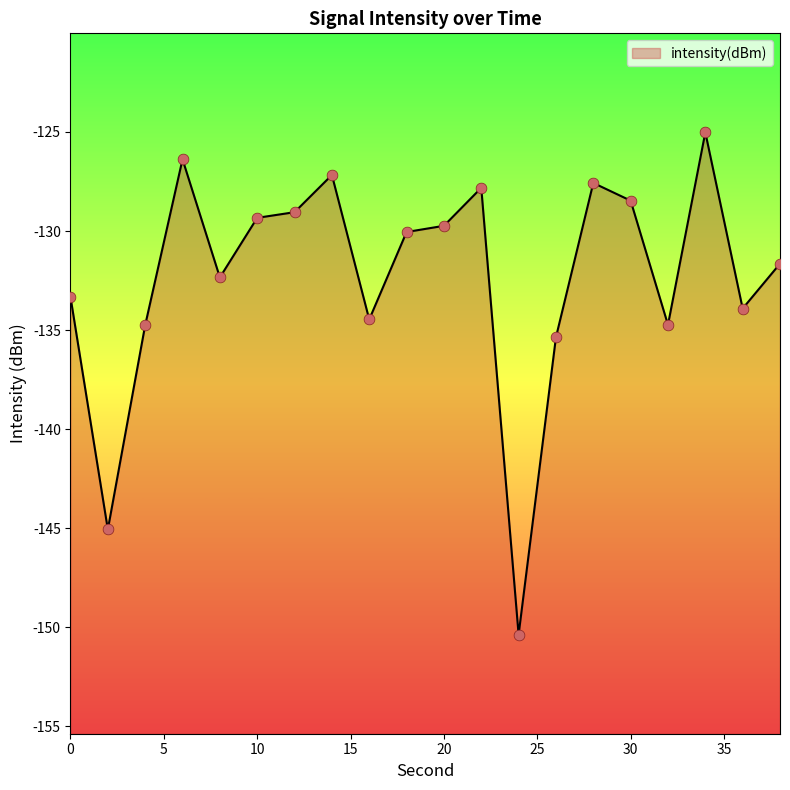

Between 4 and 32, which is larger?

32